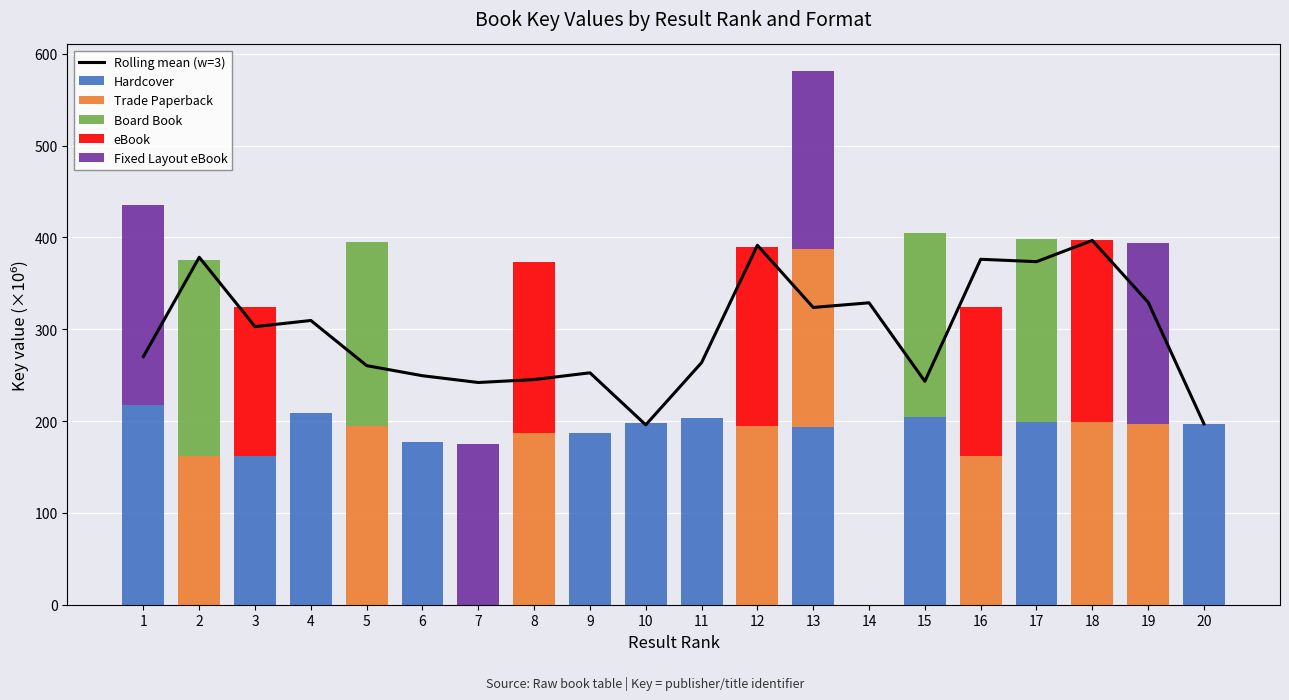

Is it true that Trade Paperback equals 0.0 at 17?

True